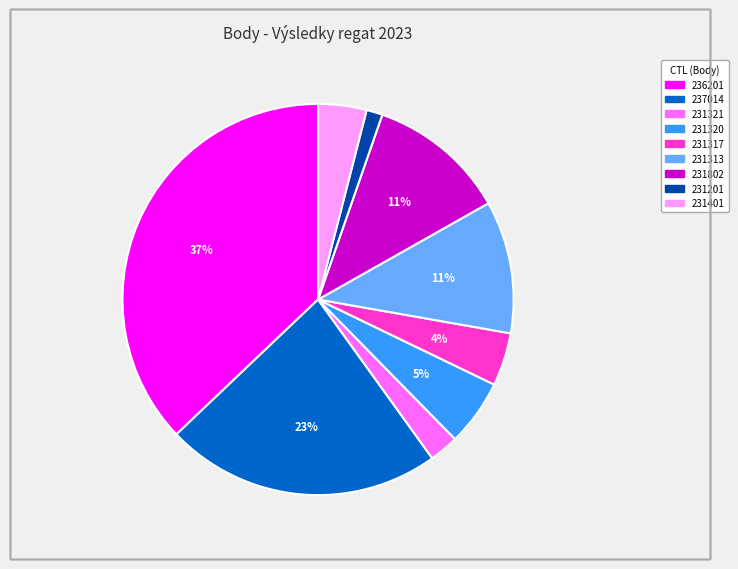

Which slice is the smallest?

231201